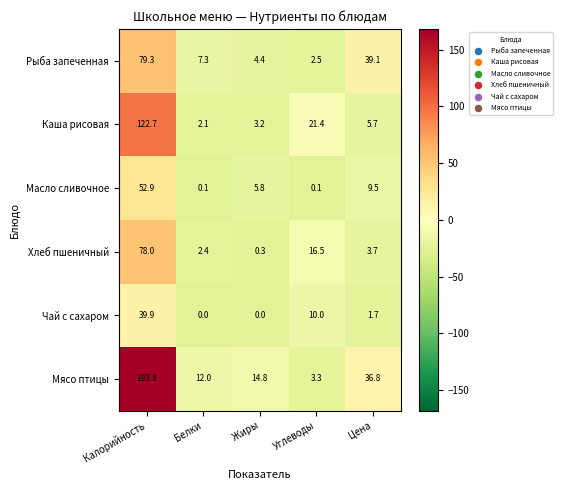

At which label does Рыба запеченная reach its minimum?

Углеводы